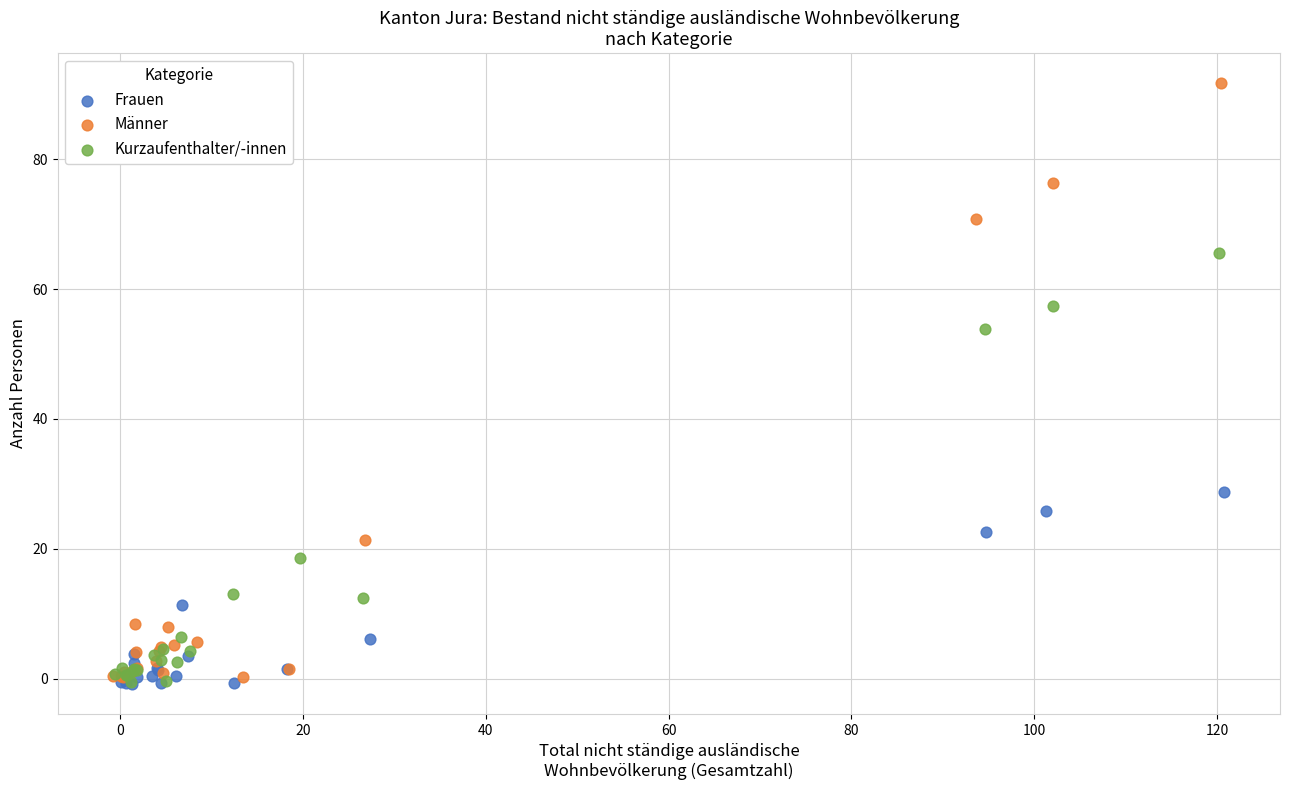

Which series contains the highest Y value?

Männer